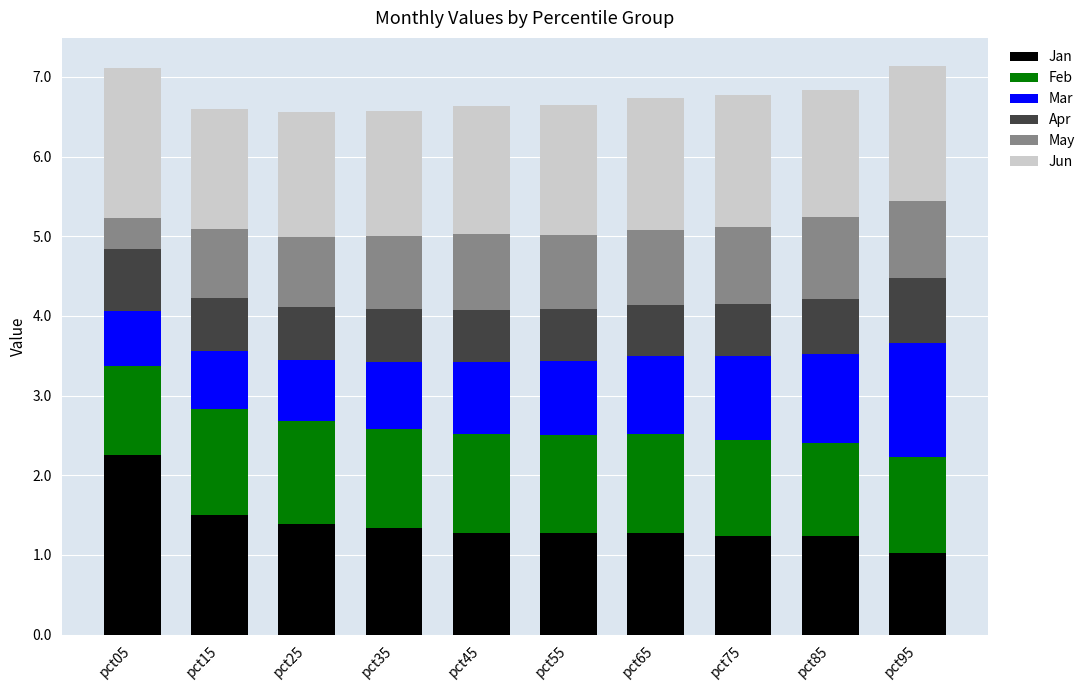

What are all the series names shown in the legend?

Jan, Feb, Mar, Apr, May, Jun